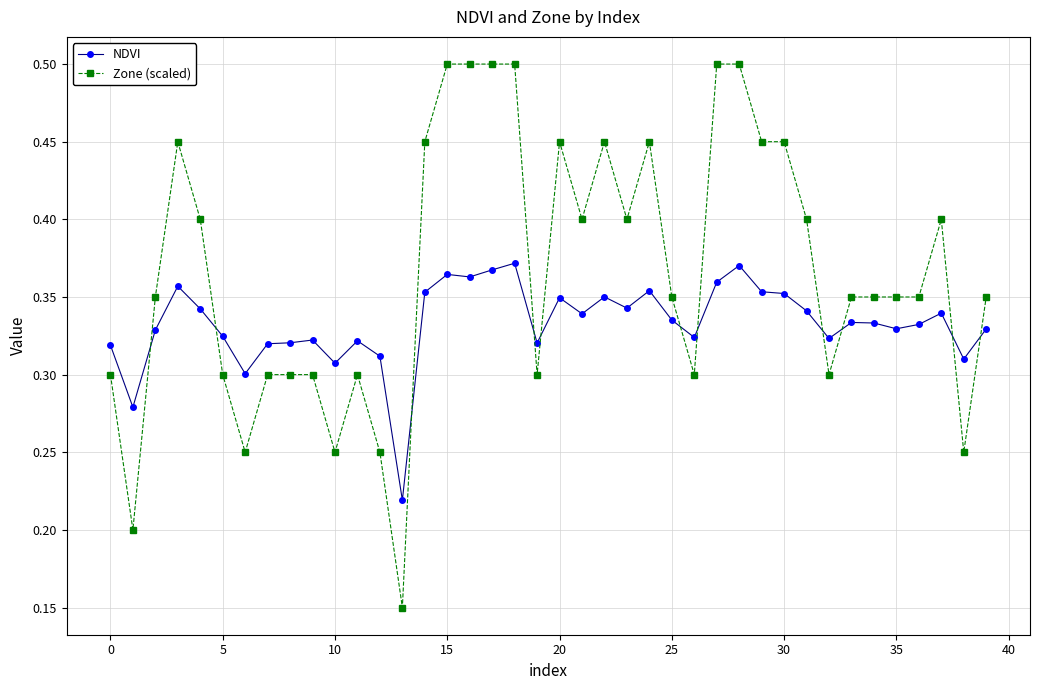

True or false: Zone (scaled) has more than 0 points higher than both neighbors.

True